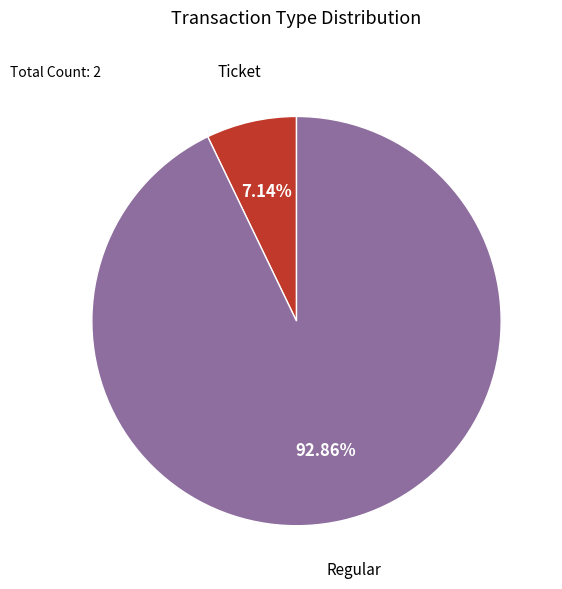

Is there a majority slice in this chart?

Yes